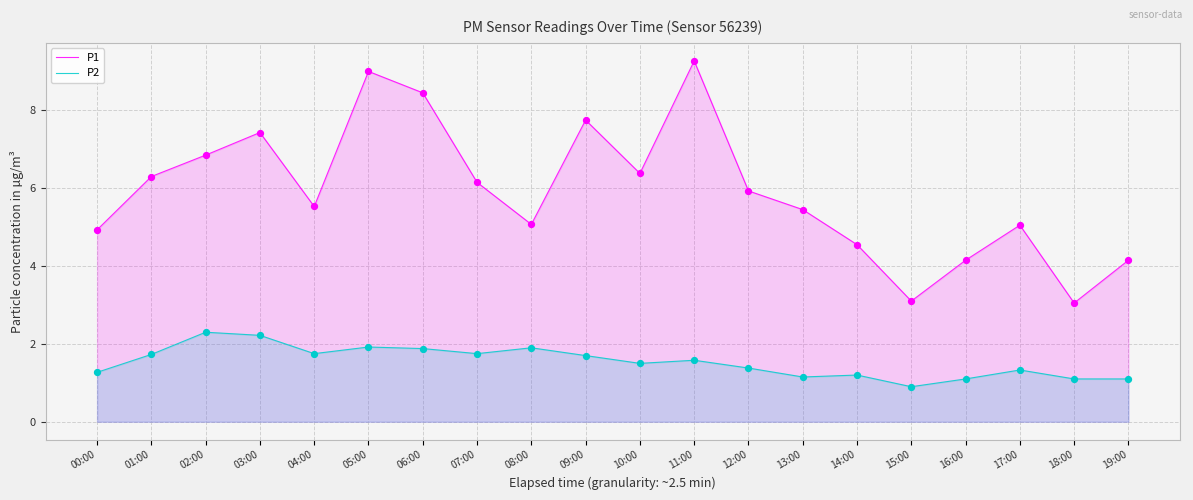

What is the total value across all series at 05:00?

10.9